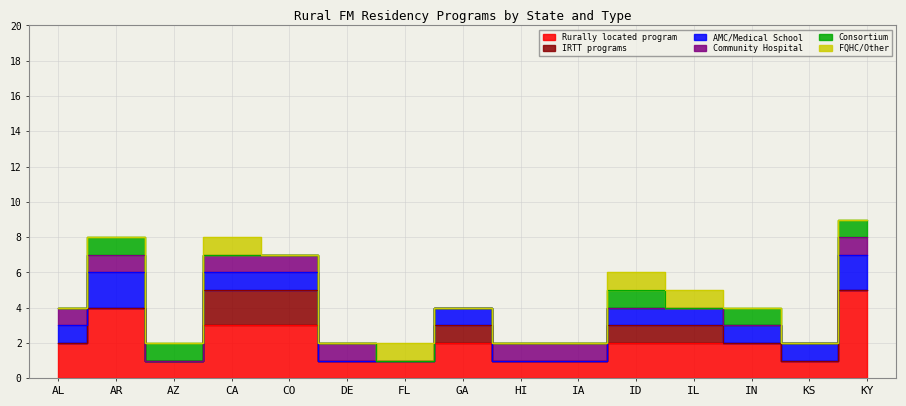

Is the value of AMC/Medical School at CA greater than the value of IRTT programs at IN?

Yes